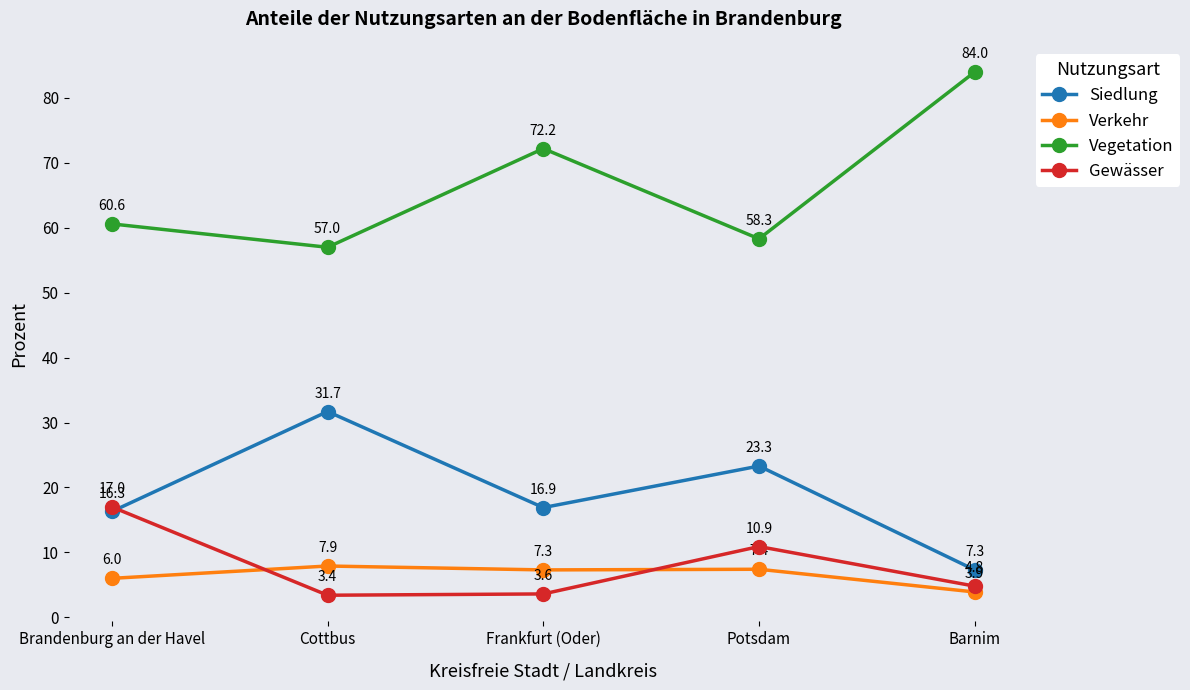

How many values in the Siedlung series are below 16?

1